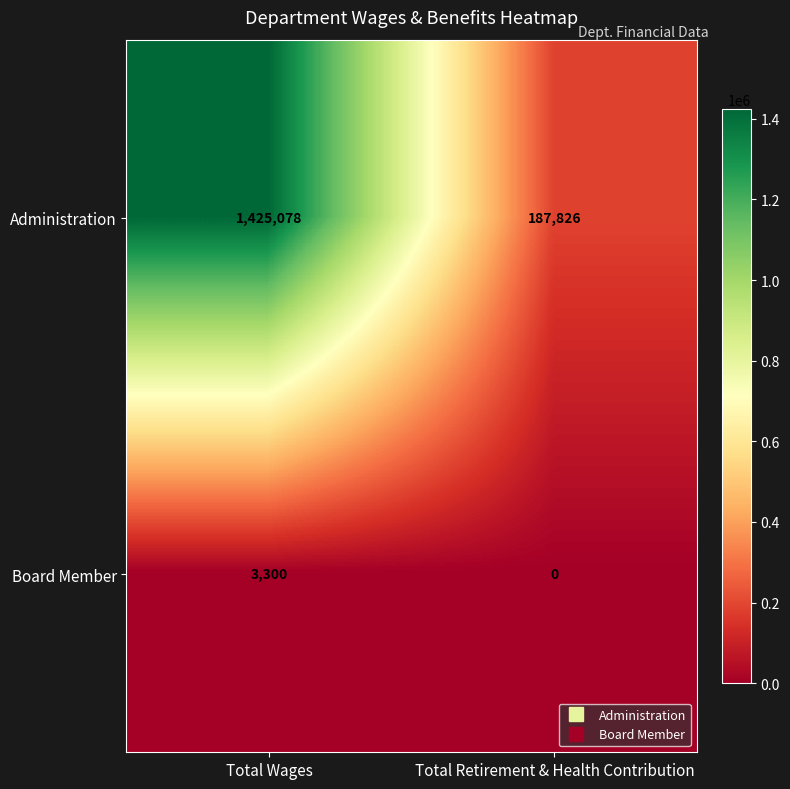

The Administration series shows 1425078 at Total Wages. True or false?

True